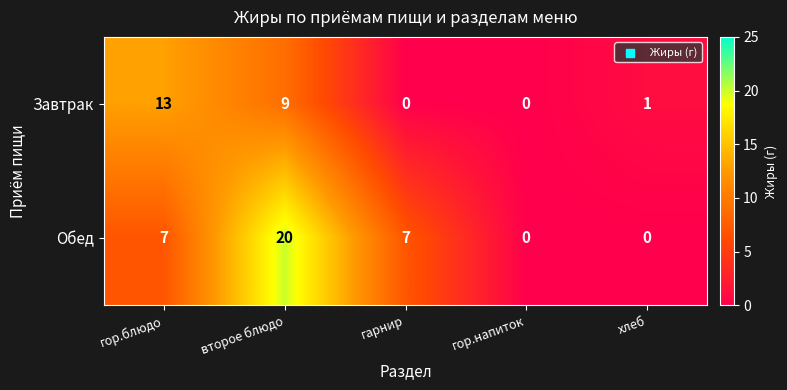

At which label does Обед reach its peak?

второе блюдо